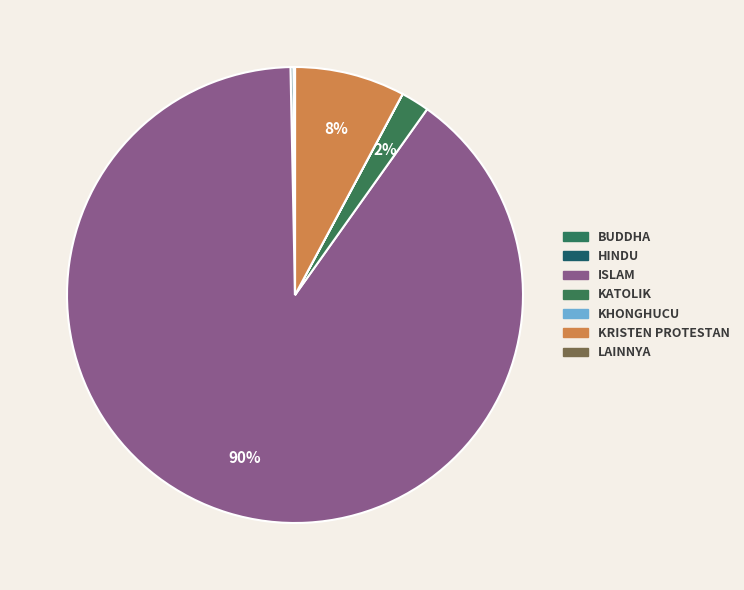

To the nearest percent, what percentage of the pie is ISLAM?

90%